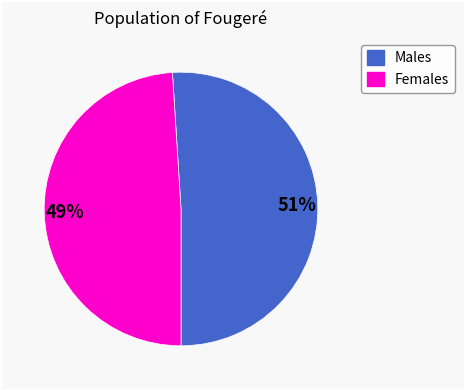

To the nearest percent, what is the difference between the largest and smallest slice percentages?

2%